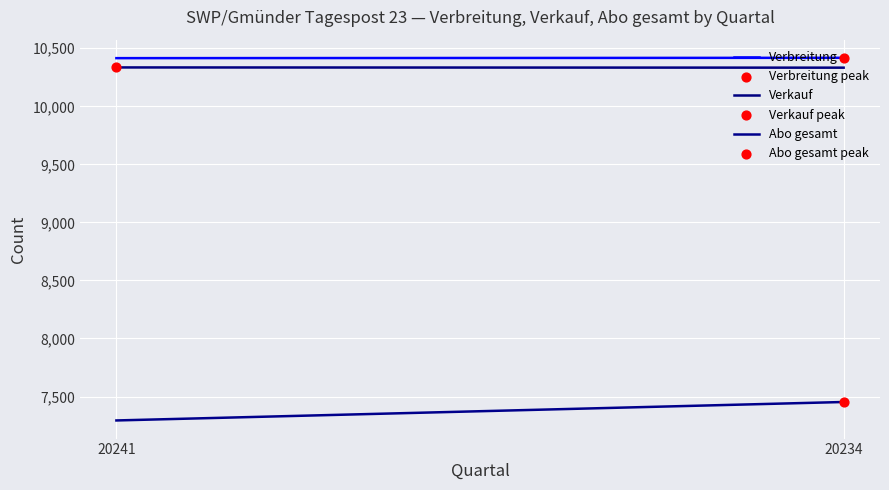

At which category is the sum across all series the highest?

20234